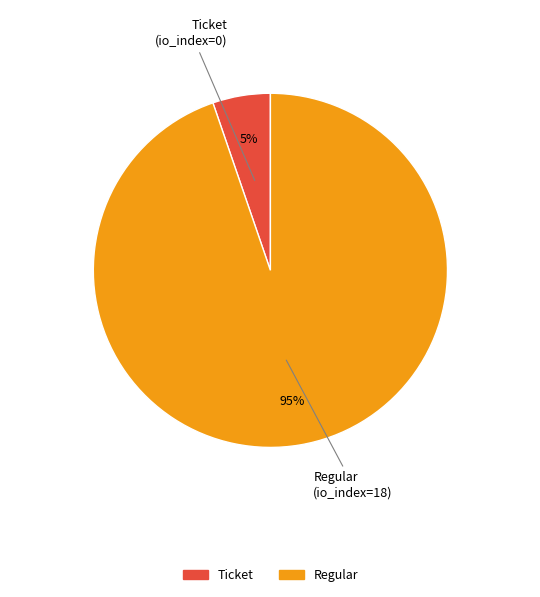

What is the majority slice?

Regular